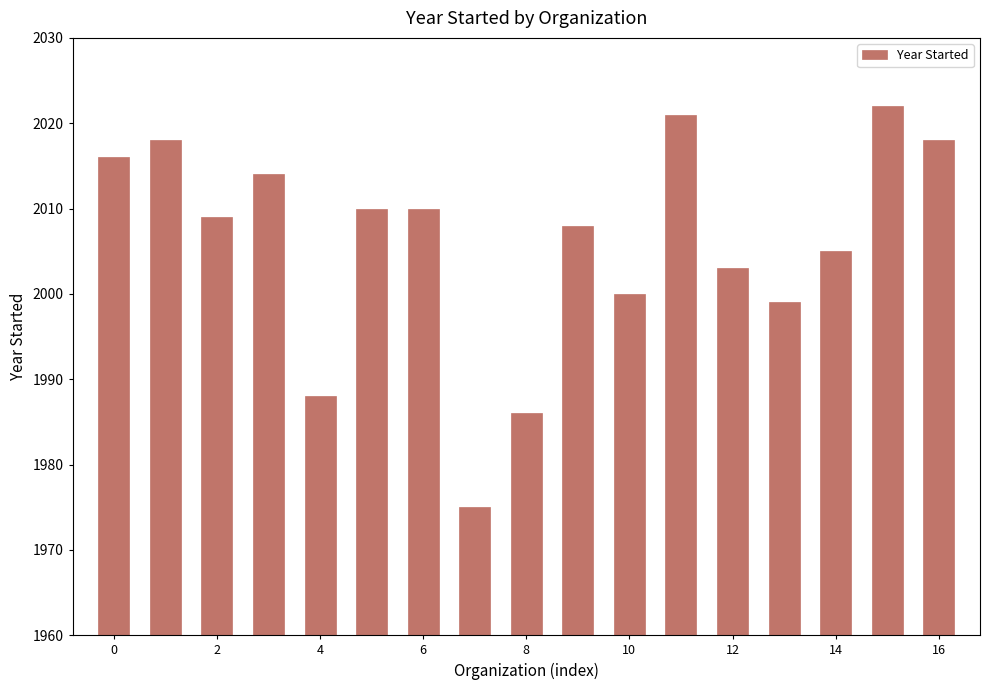

What is the minimum value shown in the chart?

1975